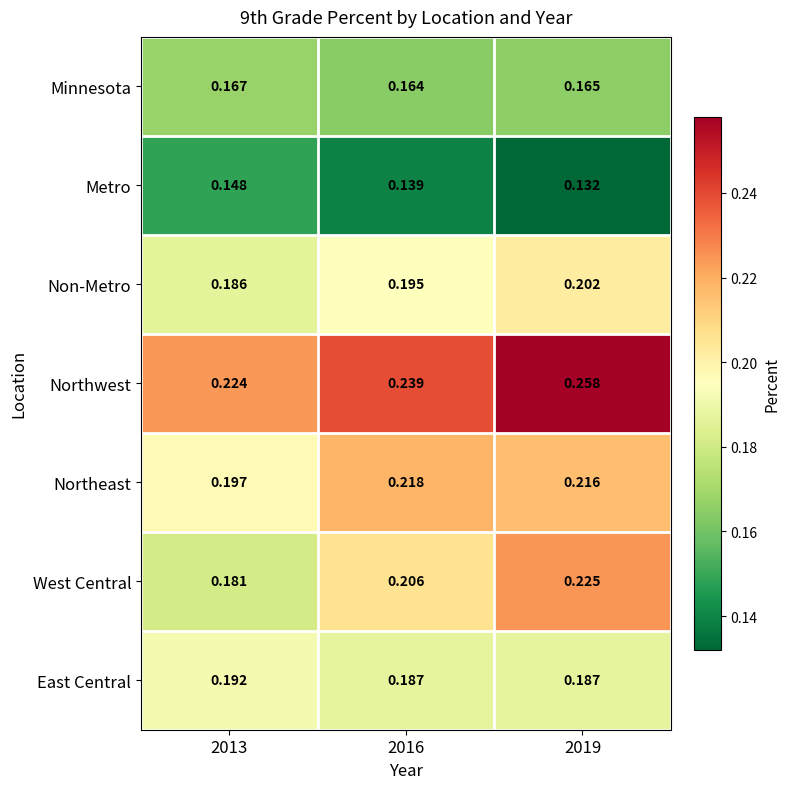

Rank the series at 2013 from highest to lowest value.

Northwest, Northeast, East Central, Non-Metro, West Central, Minnesota, Metro